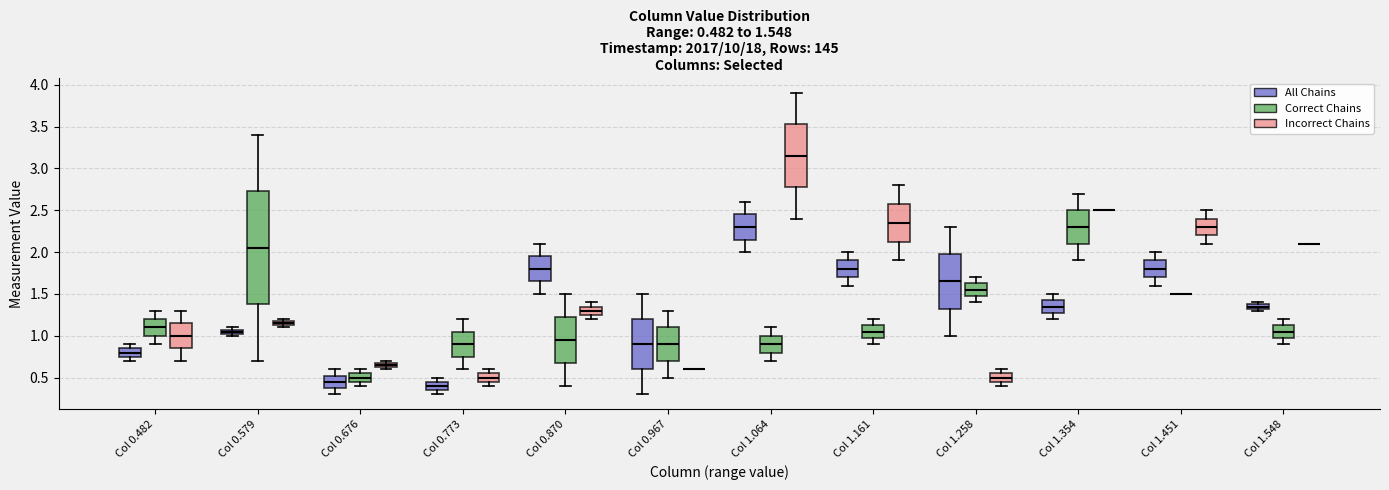

Comparing the boxes themselves (not the whiskers), which one is the tallest?

Col 0.579 (Correct Chains)